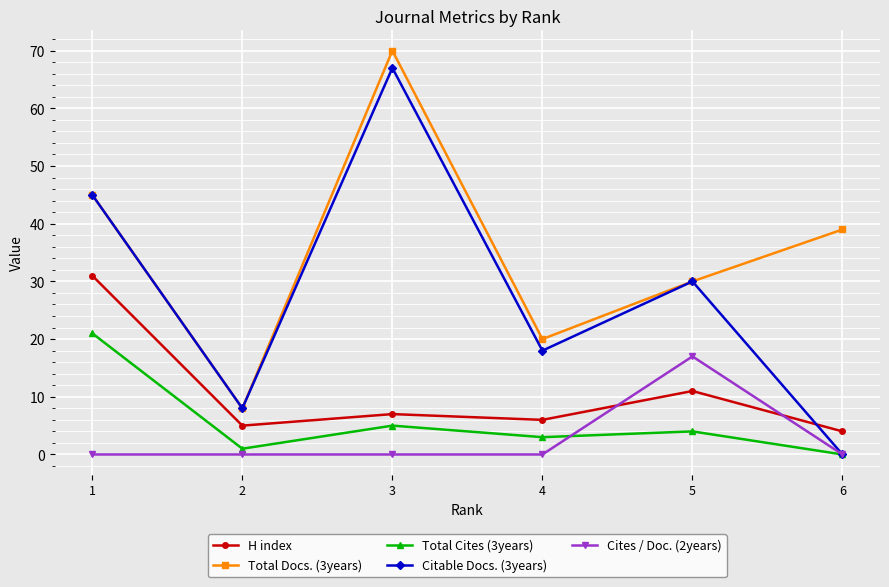

Which series has the largest range (max minus min)?

Citable Docs. (3years)